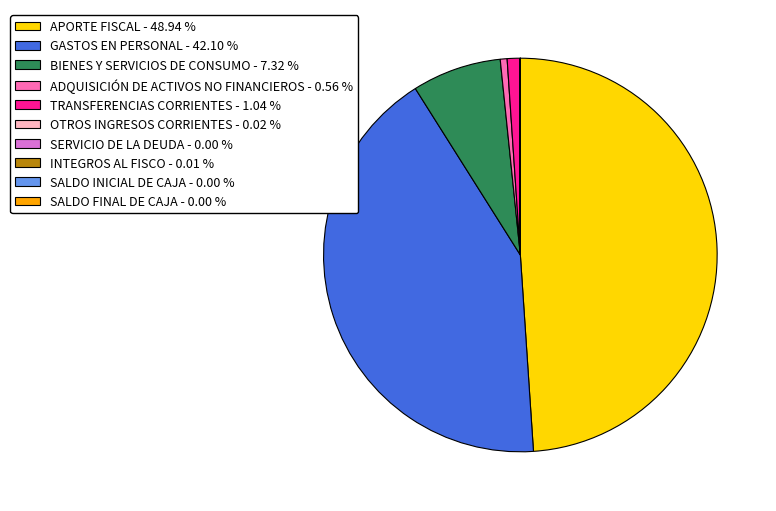

Is there any slice that represents more than half of the pie?

No